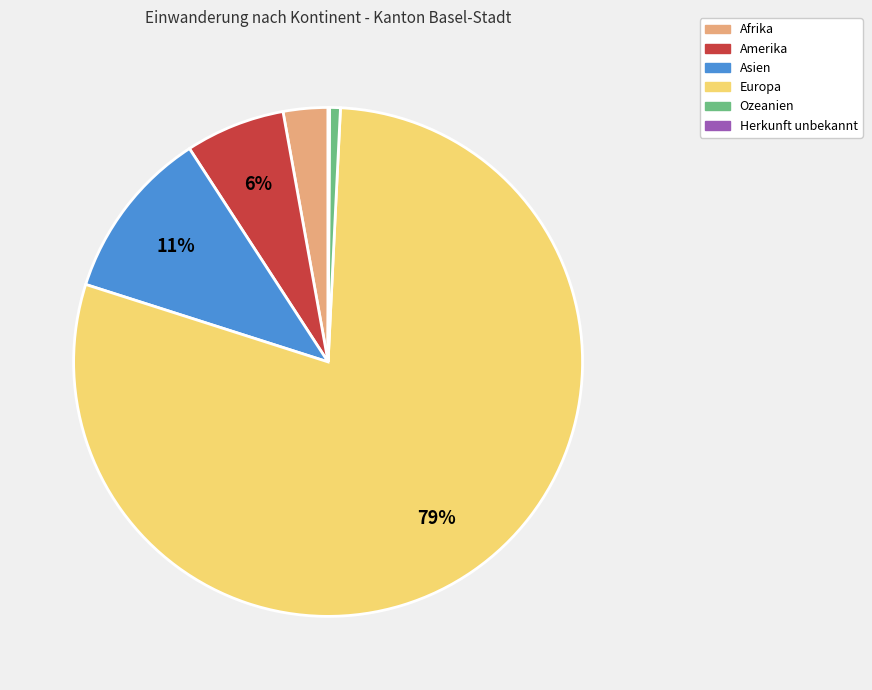

To the nearest percent, what percentage of the pie is Europa?

79%